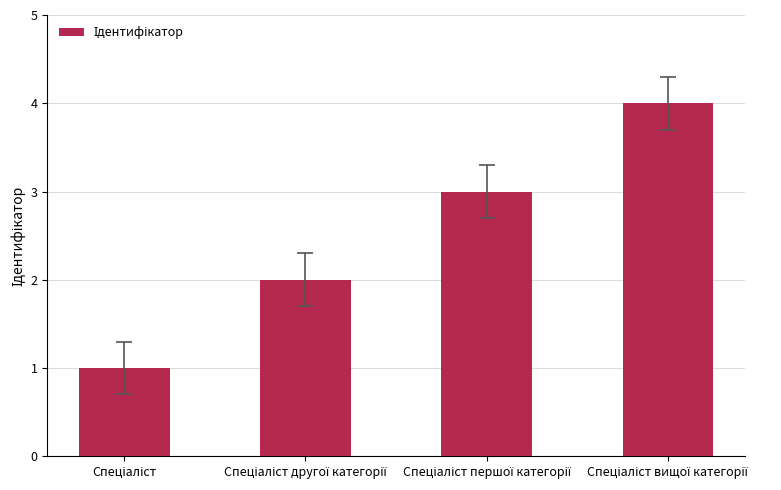

What is the value of the 2nd bar from the left?

2